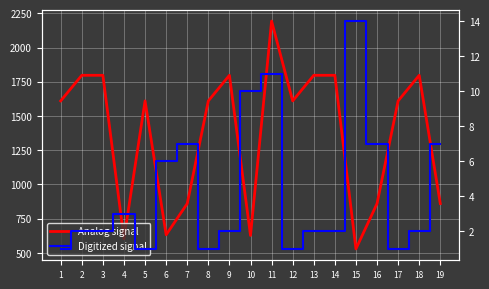

At 17, list the series in order from smallest to largest.

Digitized signal, Analog signal